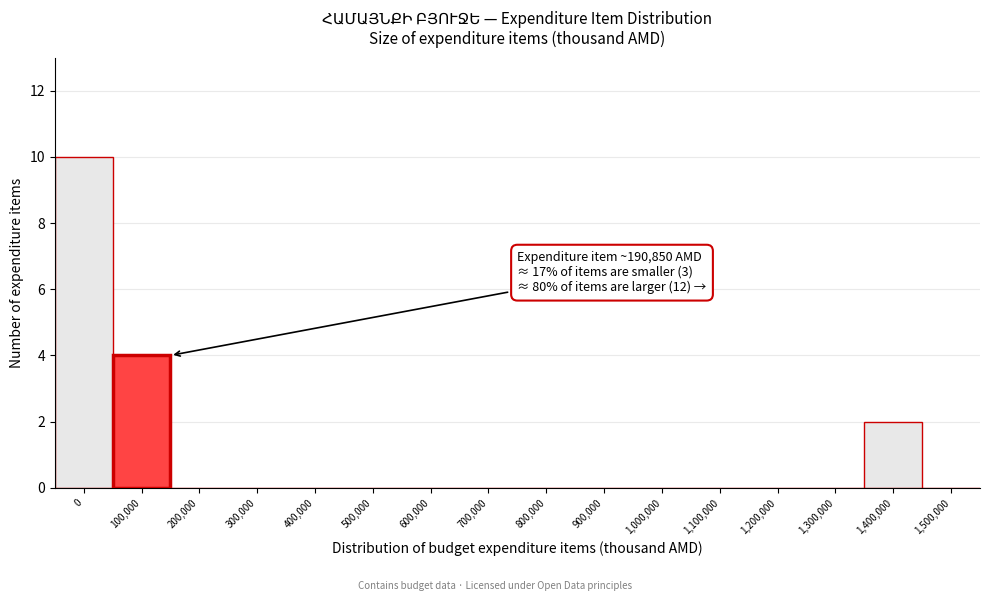

Reading left to right, transcribe all the data shown in this chart.

0=10	100,000=4	200,000=0	300,000=0	400,000=0	500,000=0	600,000=0	700,000=0	800,000=0	900,000=0	1,000,000=0	1,100,000=0	1,200,000=0	1,300,000=0	1,400,000=2	1,500,000=0